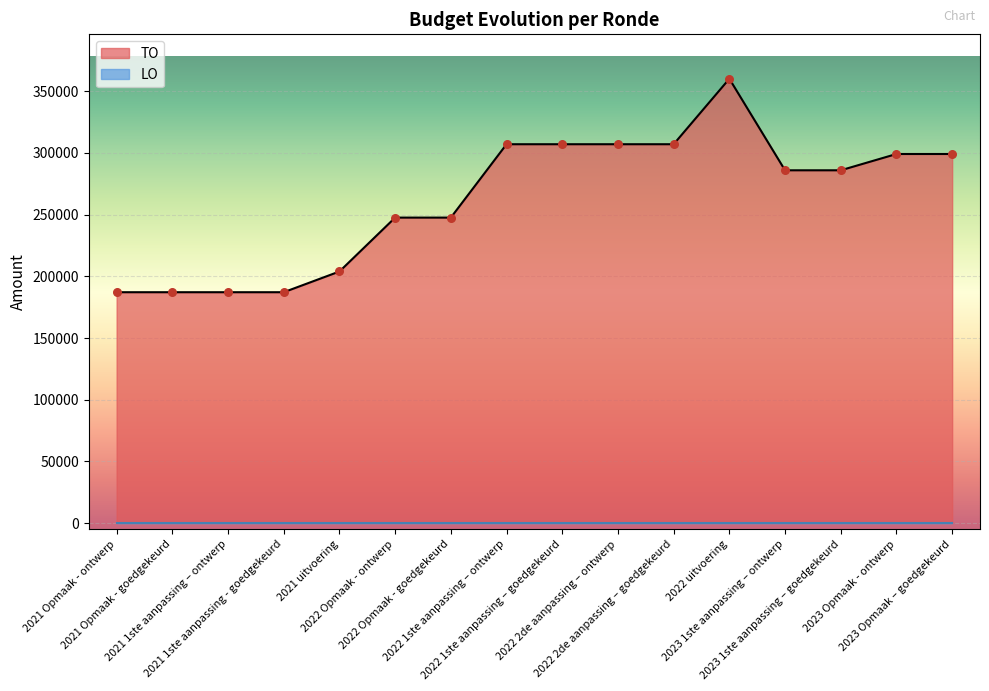

Between 2021 1ste aanpassing – ontwerp and 2021 1ste aanpassing - goedgekeurd, which is larger?

2021 1ste aanpassing – ontwerp